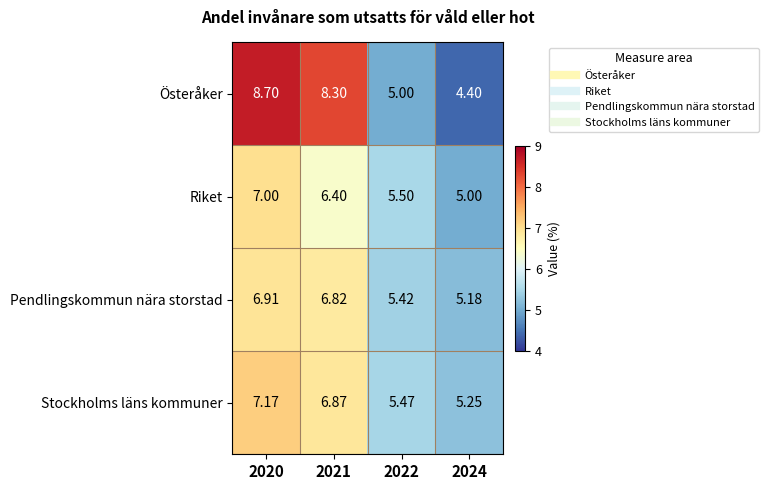

Which series has the largest total across all categories?

Österåker